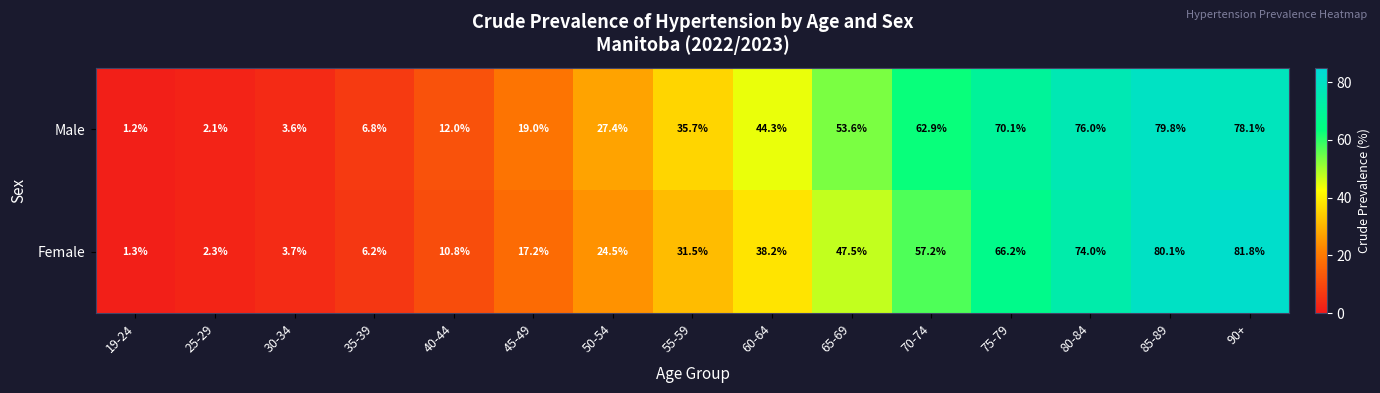

Reading left to right, extract all data points from this chart.

Male: 1.2	2.1	3.6	6.8	12.0	19.0	27.4	35.7	44.3	53.6	62.9	70.1	76.0	79.8	78.1
Female: 1.3	2.3	3.7	6.2	10.8	17.2	24.5	31.5	38.2	47.5	57.2	66.2	74.0	80.1	81.8